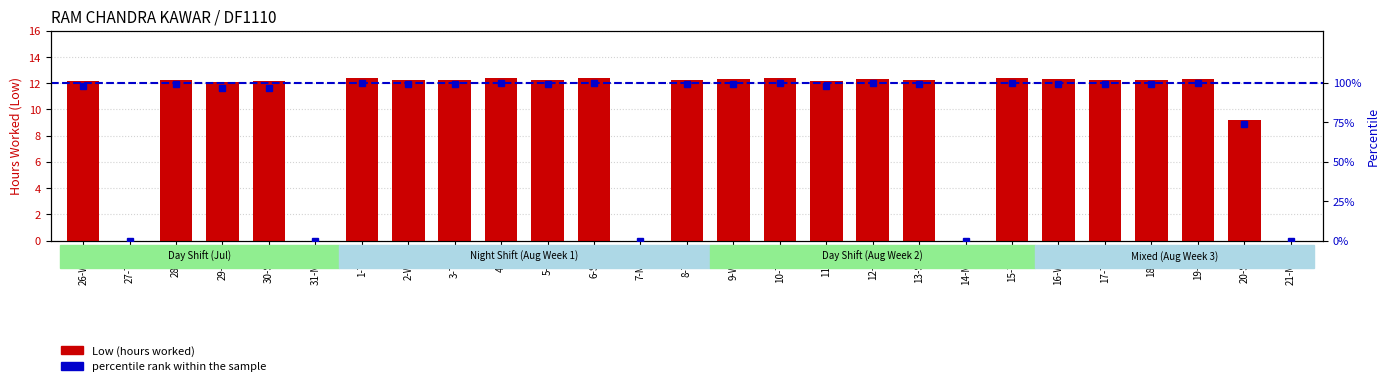

Which series has the widest spread of values?

percentile rank within the sample